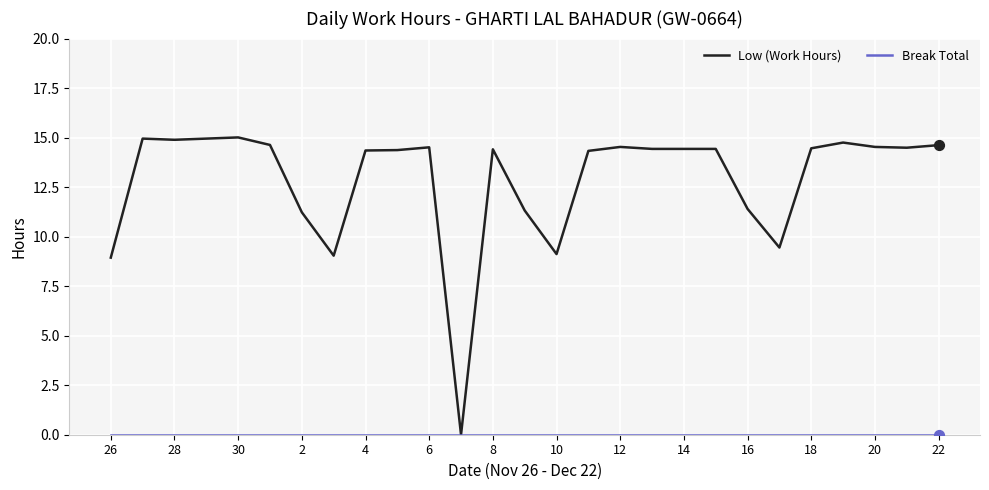

At how many categories does at least one series exceed 2?

26